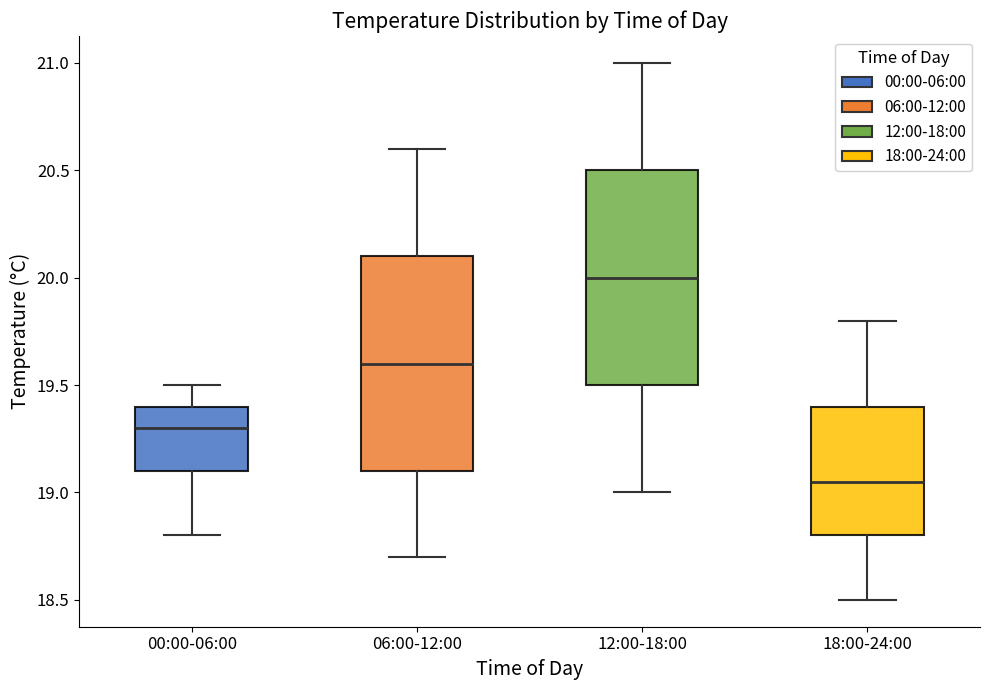

Where does the median line of the box for 18:00-24:00 sit on the y-axis? The values are not printed on the chart, so give them approximately, as read against the axis.

19.05